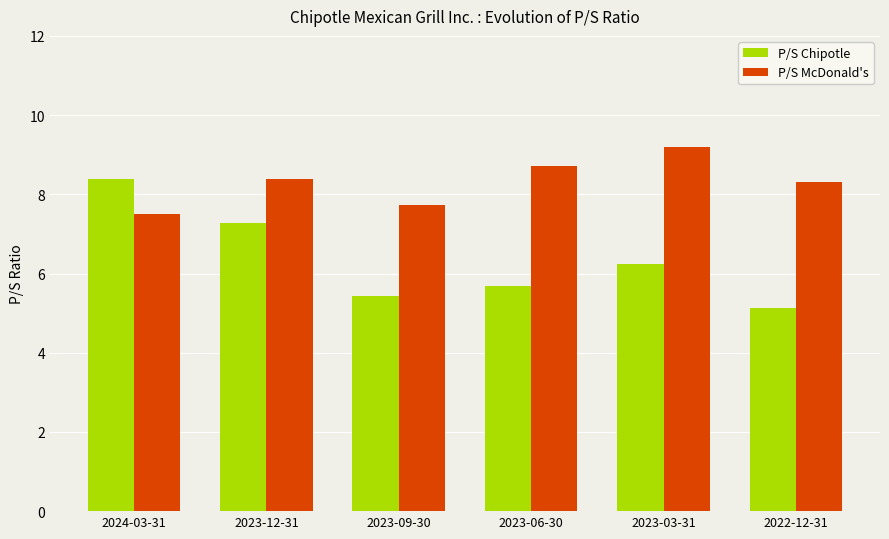

What is the greatest value displayed?

9.2